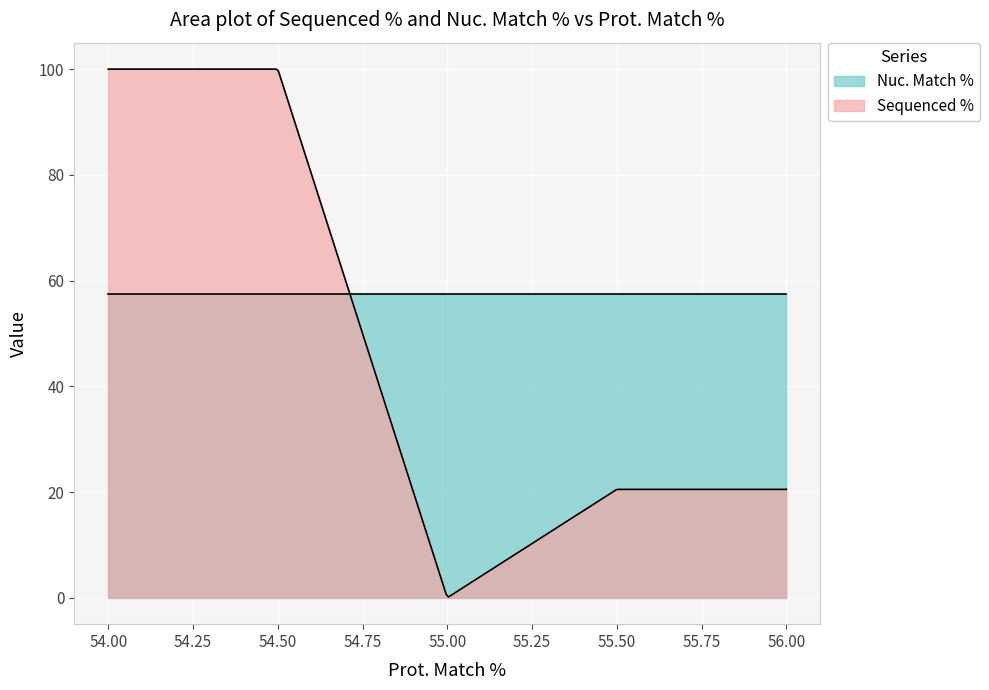

What is the maximum value shown in the chart?

100.0